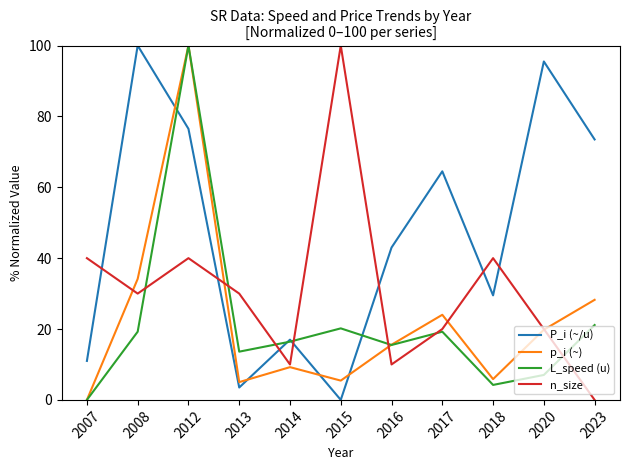

At which label does p_i (~) reach its peak?

2012